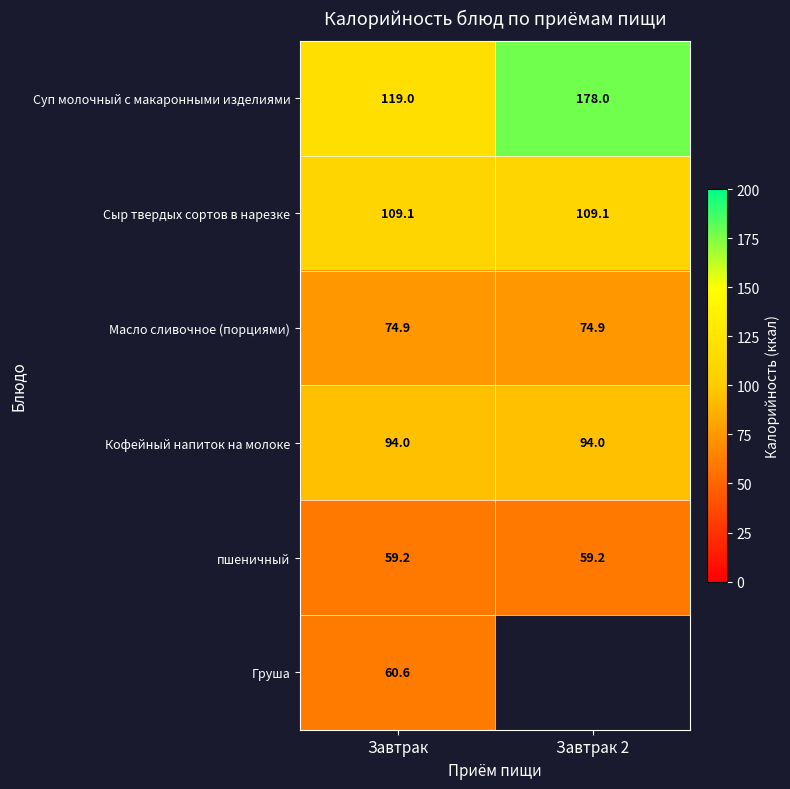

What is the maximum value for Суп молочный с макаронными изделиями?

178.0